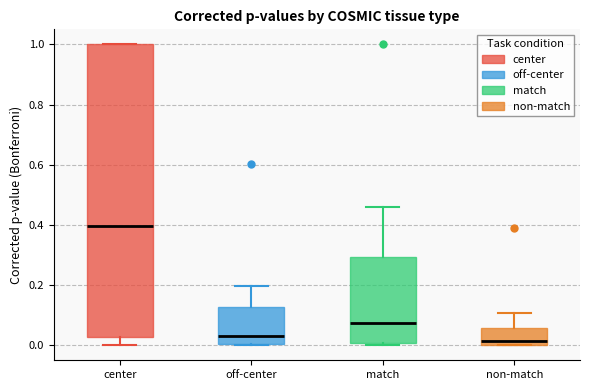

Reading left to right, read every box against the y-axis: the position of its median line, the range the box covers, and the ends of its whiskers. The values are not printed on the chart, so give them approximately, as read against the axis.

center: median 0.40, box 0.02 to 1.00, whiskers 0.00 to 1.00
off-center: median 0.04, box 0.00 to 0.12, whiskers 0.00 to 0.20
match: median 0.08, box 0.00 to 0.30, whiskers 0.00 (just below the box's lower edge) to 0.46
non-match: median 0.02, box 0.00 to 0.06, whiskers 0.00 to 0.10